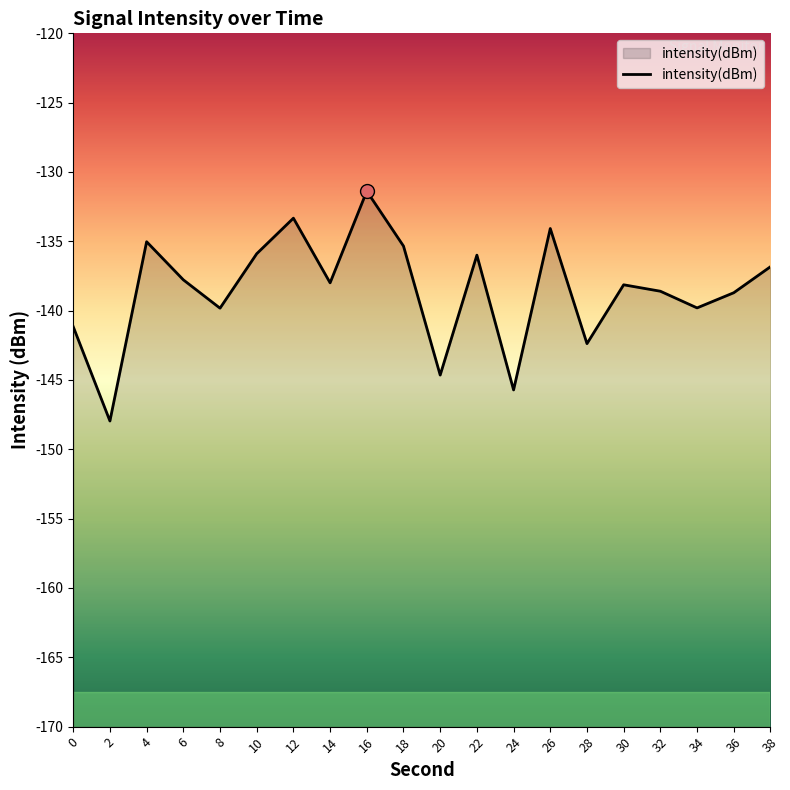

List the labels in order of value, smallest first.

2, 24, 20, 28, 0, 8, 34, 36, 32, 30, 14, 6, 38, 22, 10, 18, 4, 26, 12, 16